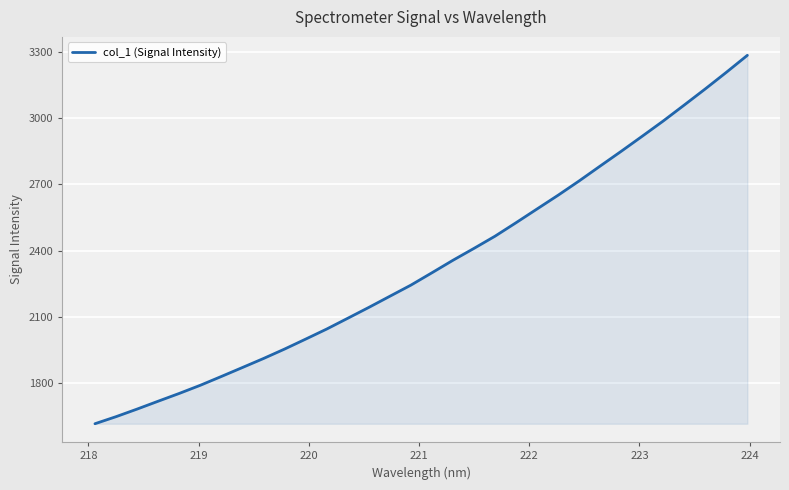

What is the minimum value shown in the chart?

1618.0